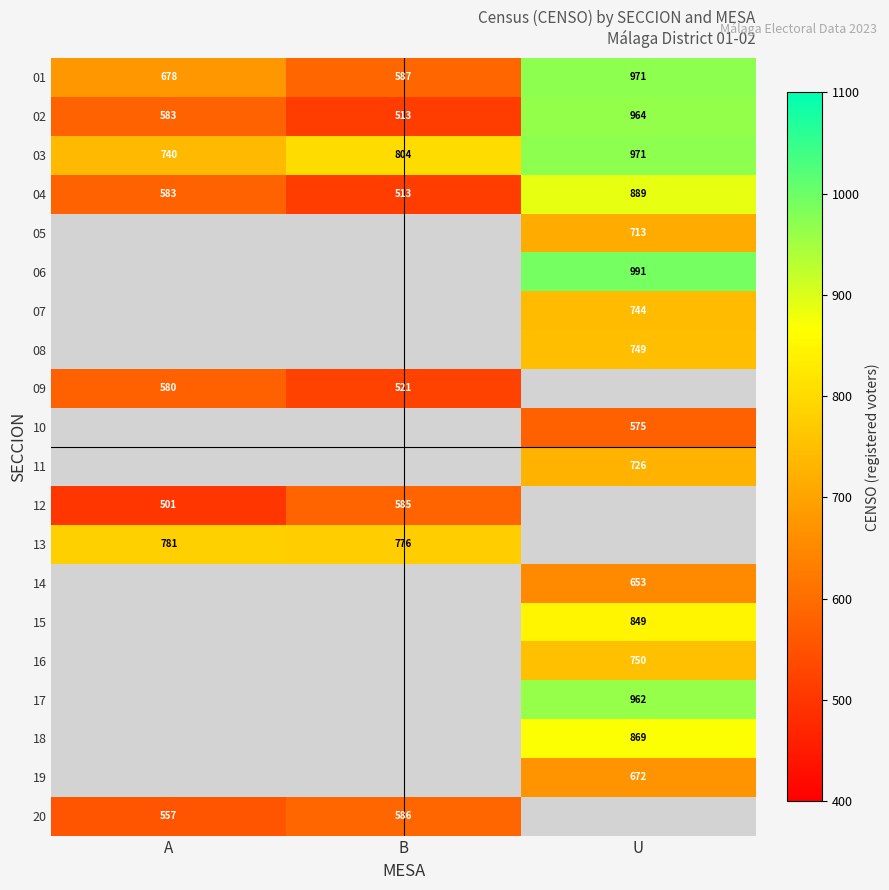

What is the approximate value of 02 at A, to the nearest 5?

585